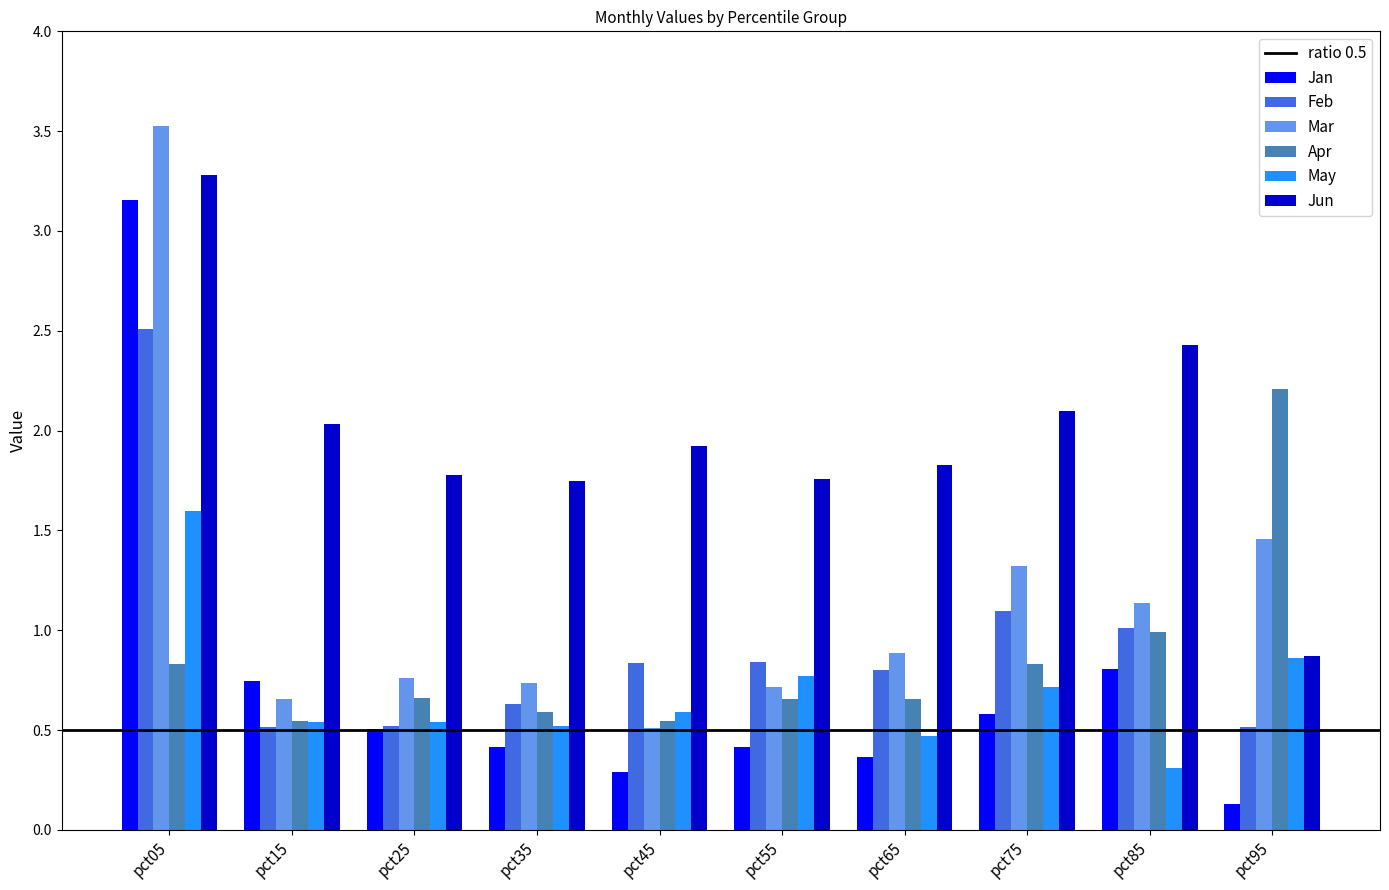

The value of Apr at pct65 is 1.1. True or false?

False